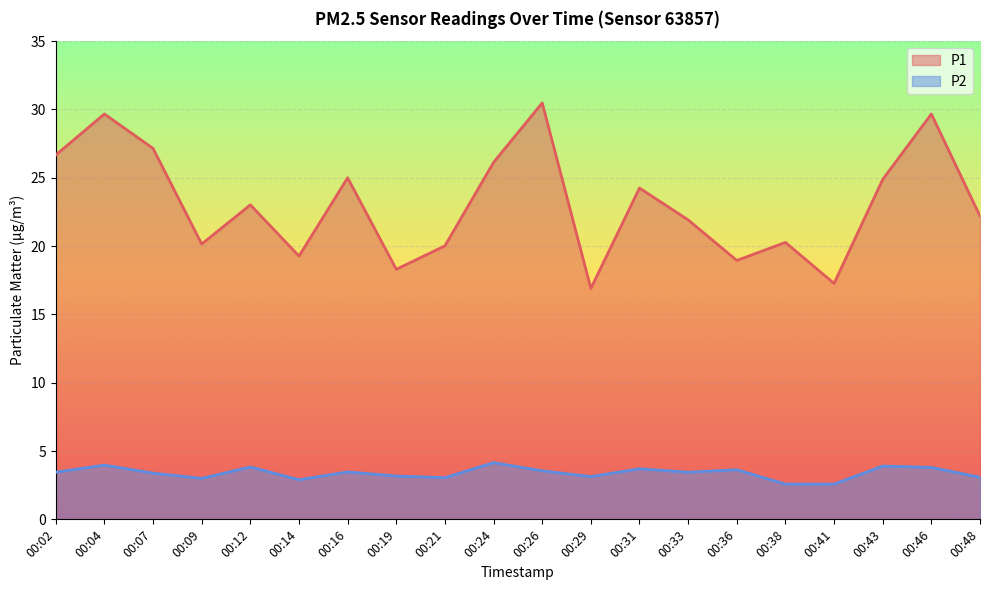

Reading left to right, extract all data points from this chart.

P1: 00:02=26.7	00:04=29.7	00:07=27.1	00:09=20.1	00:12=23.0	00:14=19.3	00:16=25.0	00:19=18.3	00:21=20.0	00:24=26.1	00:26=30.5	00:29=16.9	00:31=24.2	00:33=21.9	00:36=18.9	00:38=20.3	00:41=17.3	00:43=24.9	00:46=29.7	00:48=22.2
P2: 00:02=3.5	00:04=4.0	00:07=3.4	00:09=3.0	00:12=3.8	00:14=2.9	00:16=3.5	00:19=3.2	00:21=3.0	00:24=4.2	00:26=3.5	00:29=3.1	00:31=3.7	00:33=3.5	00:36=3.6	00:38=2.6	00:41=2.6	00:43=3.9	00:46=3.8	00:48=3.1